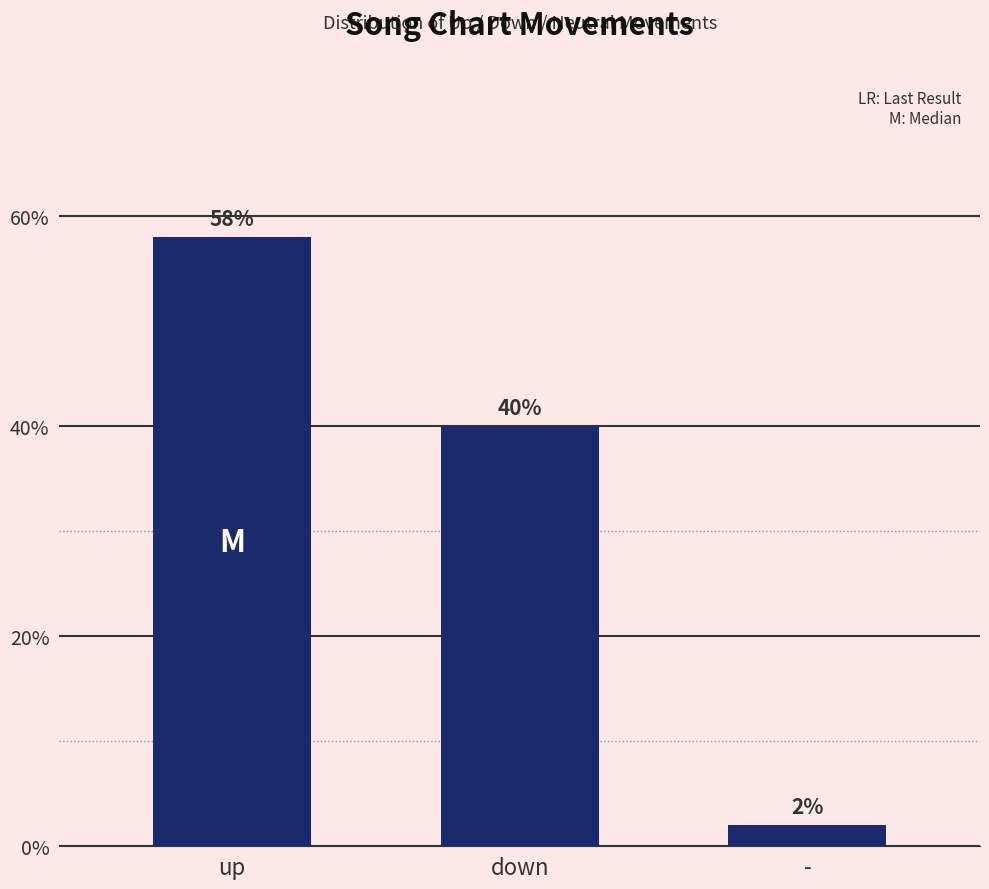

What is the average value?

33.3